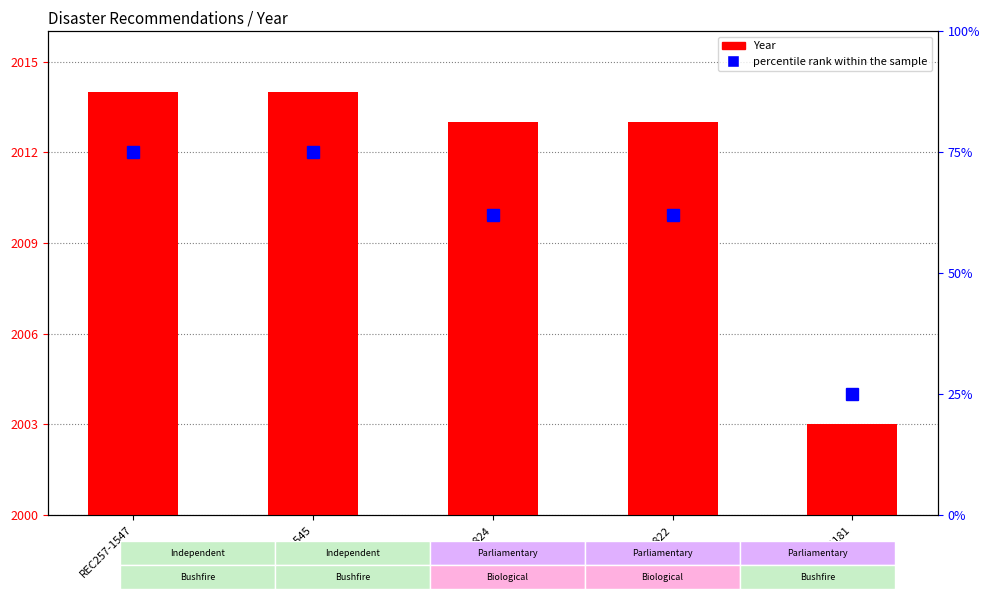

What is the greatest value displayed?

2014